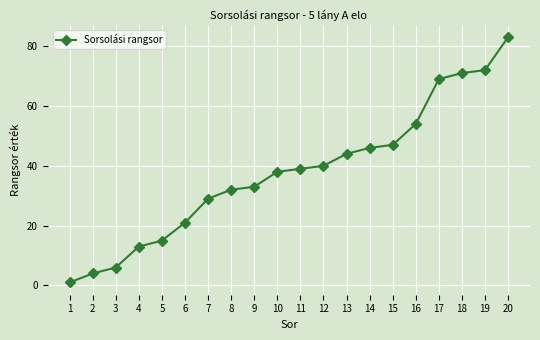

True or false: there are more than 1 points higher than both neighbors.

False